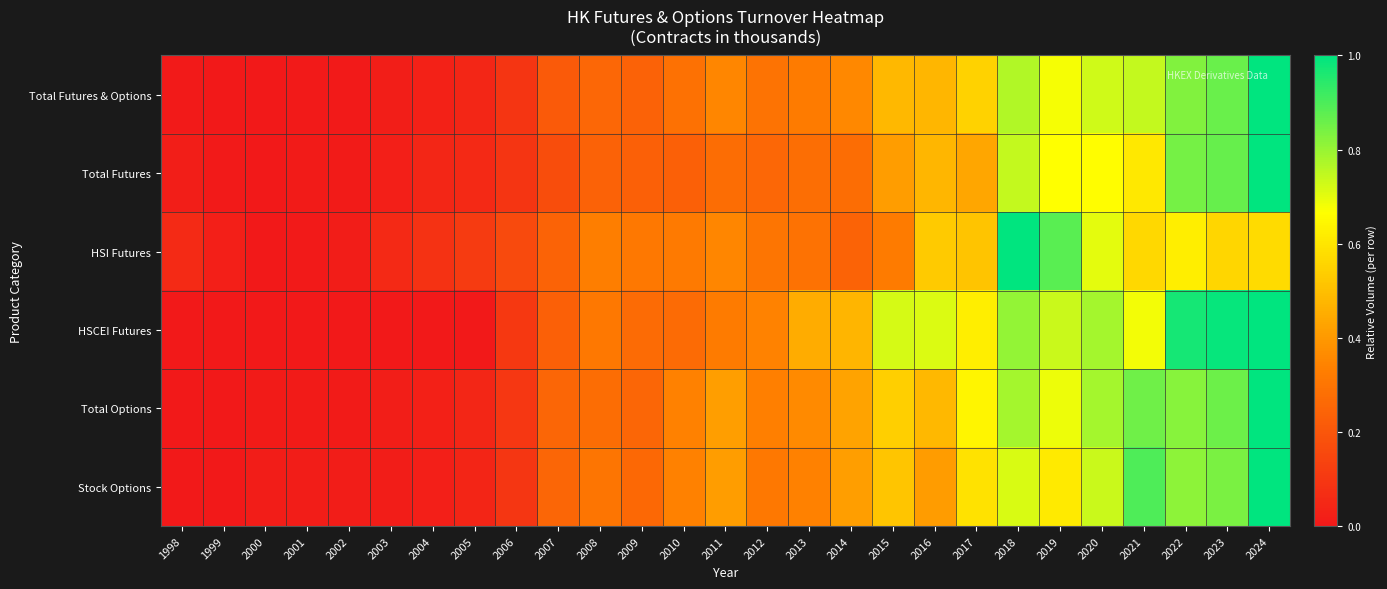

How many data points does each series have?

27